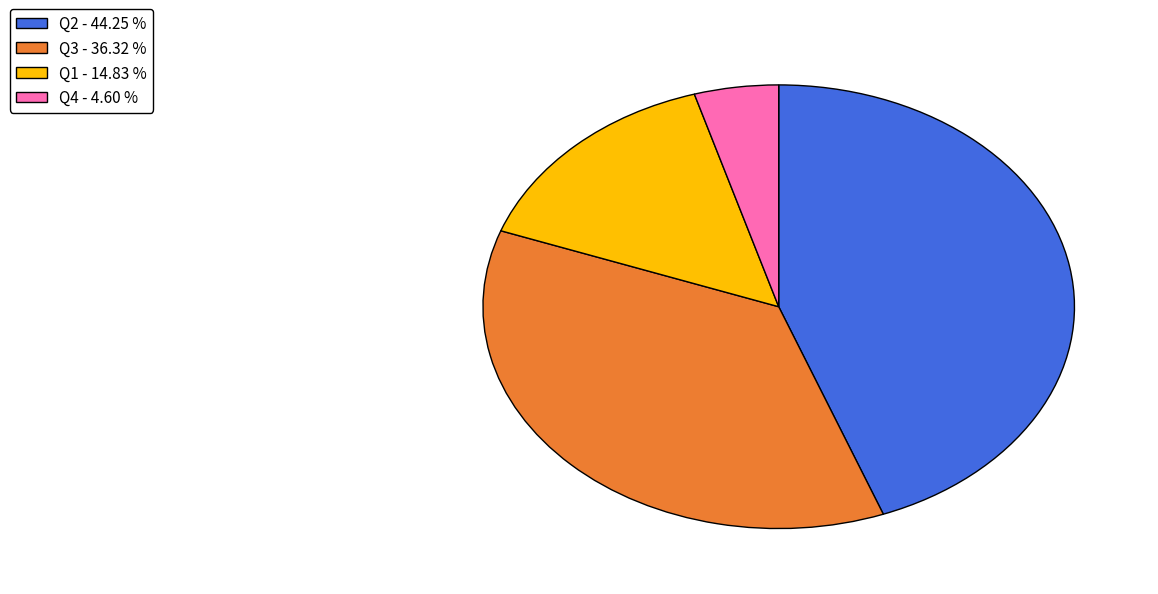

Is the sum of Q2 - 44.25 % and Q1 - 14.83 % greater than half?

Yes